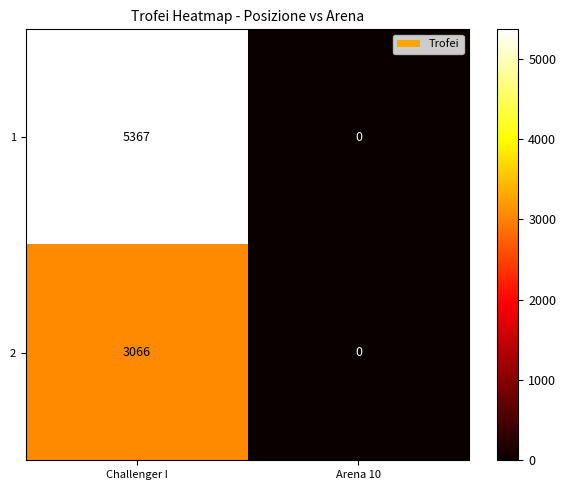

The value of 2 at Challenger I is 3066. True or false?

True